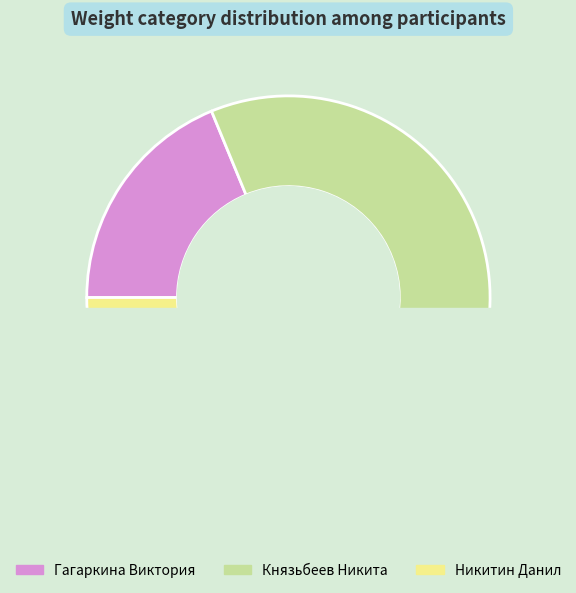

Count the number of slices in the pie.

3